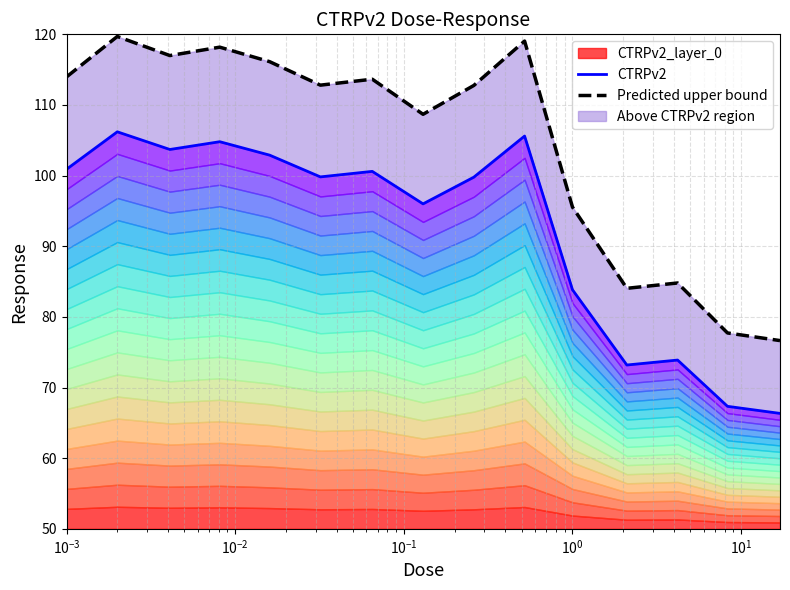

How many lines are shown in the chart?

2